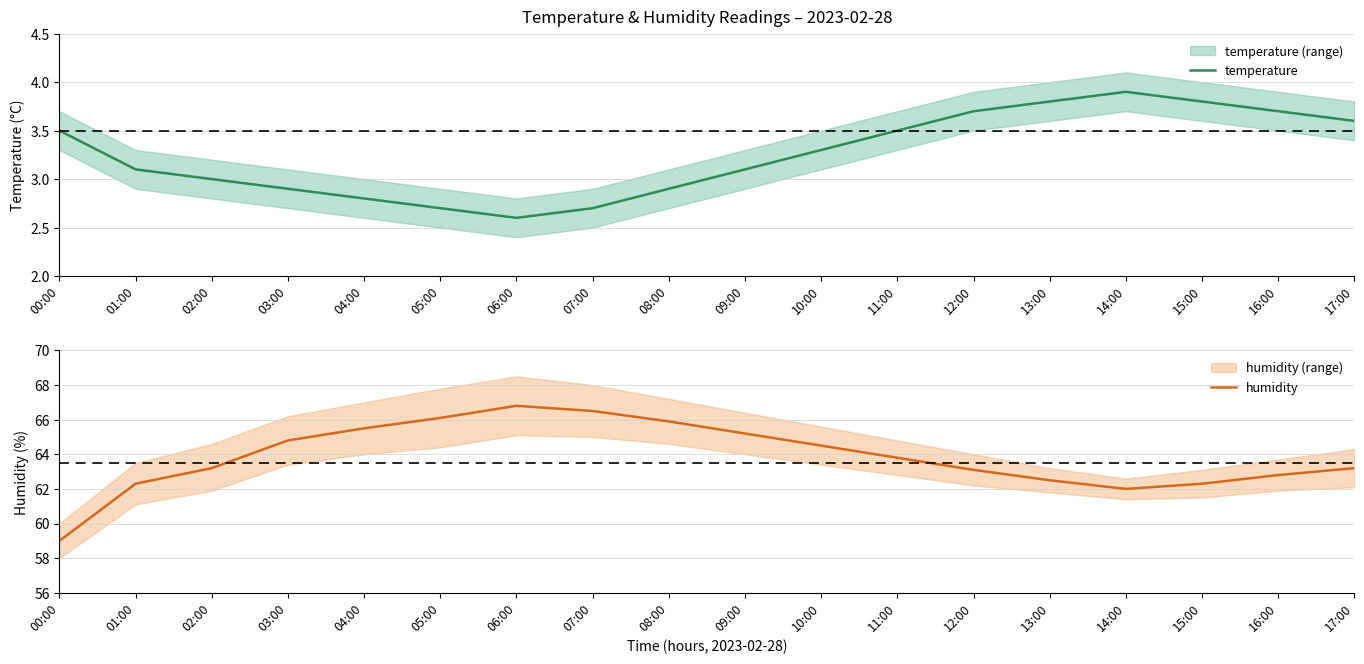

True or false: humidity and temperature intersect in this chart.

False